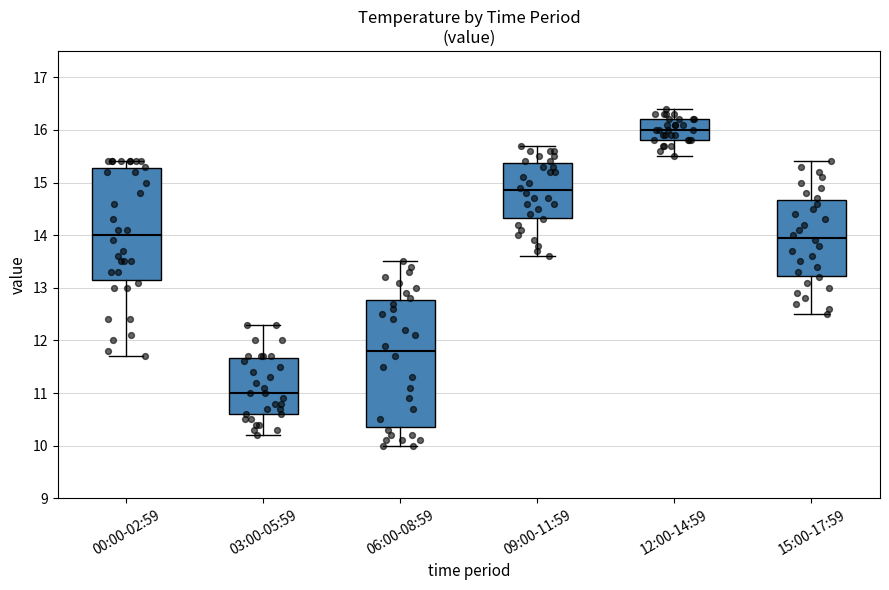

Reading left to right, read every box against the y-axis: the position of its median line, the range the box covers, and the ends of its whiskers. The values are not printed on the chart, so give them approximately, as read against the axis.

00:00-02:59: median 14.0, box 13.2 to 15.3, whiskers 11.7 to 15.4
03:00-05:59: median 11.0, box 10.6 to 11.7, whiskers 10.2 to 12.3
06:00-08:59: median 11.8, box 10.4 to 12.8, whiskers 10.0 to 13.5
09:00-11:59: median 14.9, box 14.3 to 15.4, whiskers 13.6 to 15.7
12:00-14:59: median 16.0, box 15.8 to 16.2, whiskers 15.5 to 16.4
15:00-17:59: median 14.0, box 13.2 to 14.7, whiskers 12.5 to 15.4